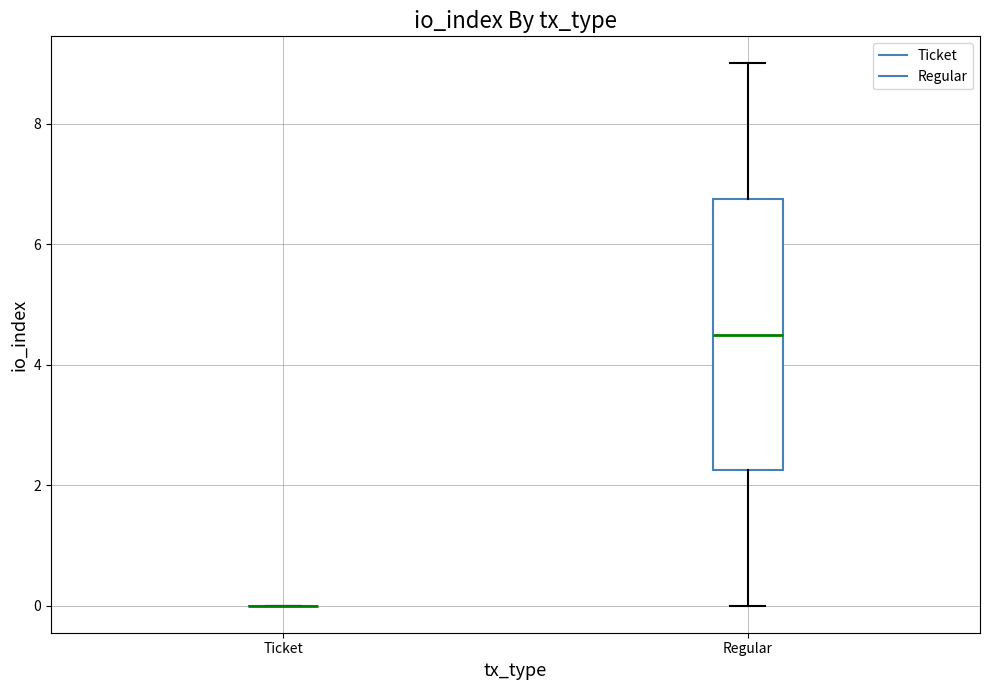

Where does the median line of the box for Regular sit on the y-axis? The values are not printed on the chart, so give them approximately, as read against the axis.

4.6